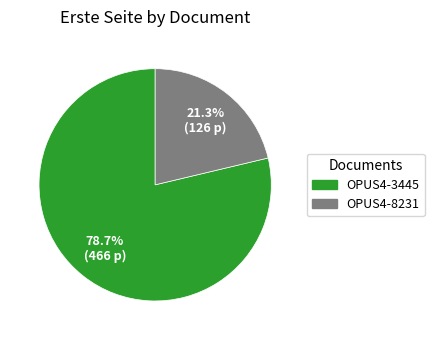

Between OPUS4-8231 and OPUS4-3445, which is larger?

OPUS4-3445